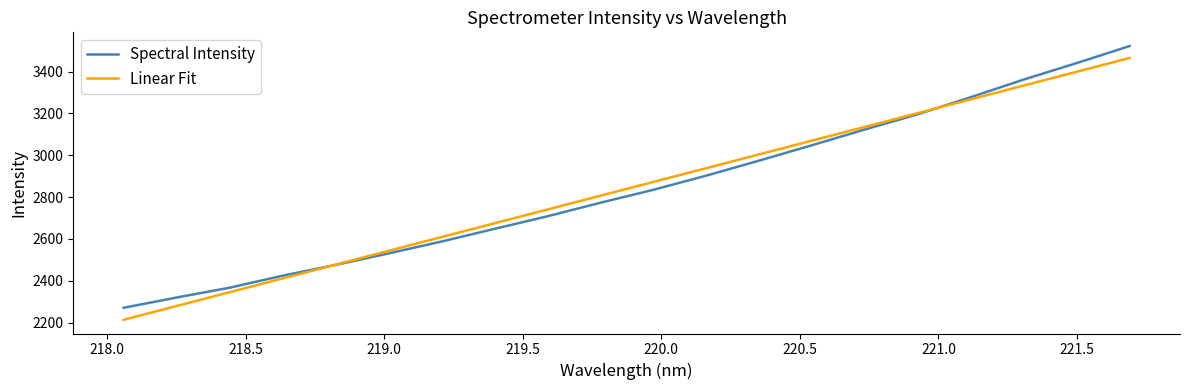

What is the lowest value of the Linear Fit series?

2213.0